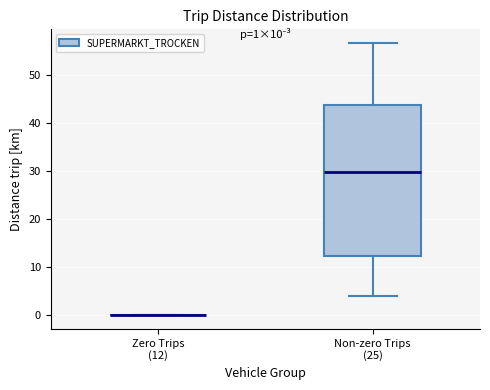

Which box is the tallest, from its lower edge to its upper edge?

Non-zero Trips (25)